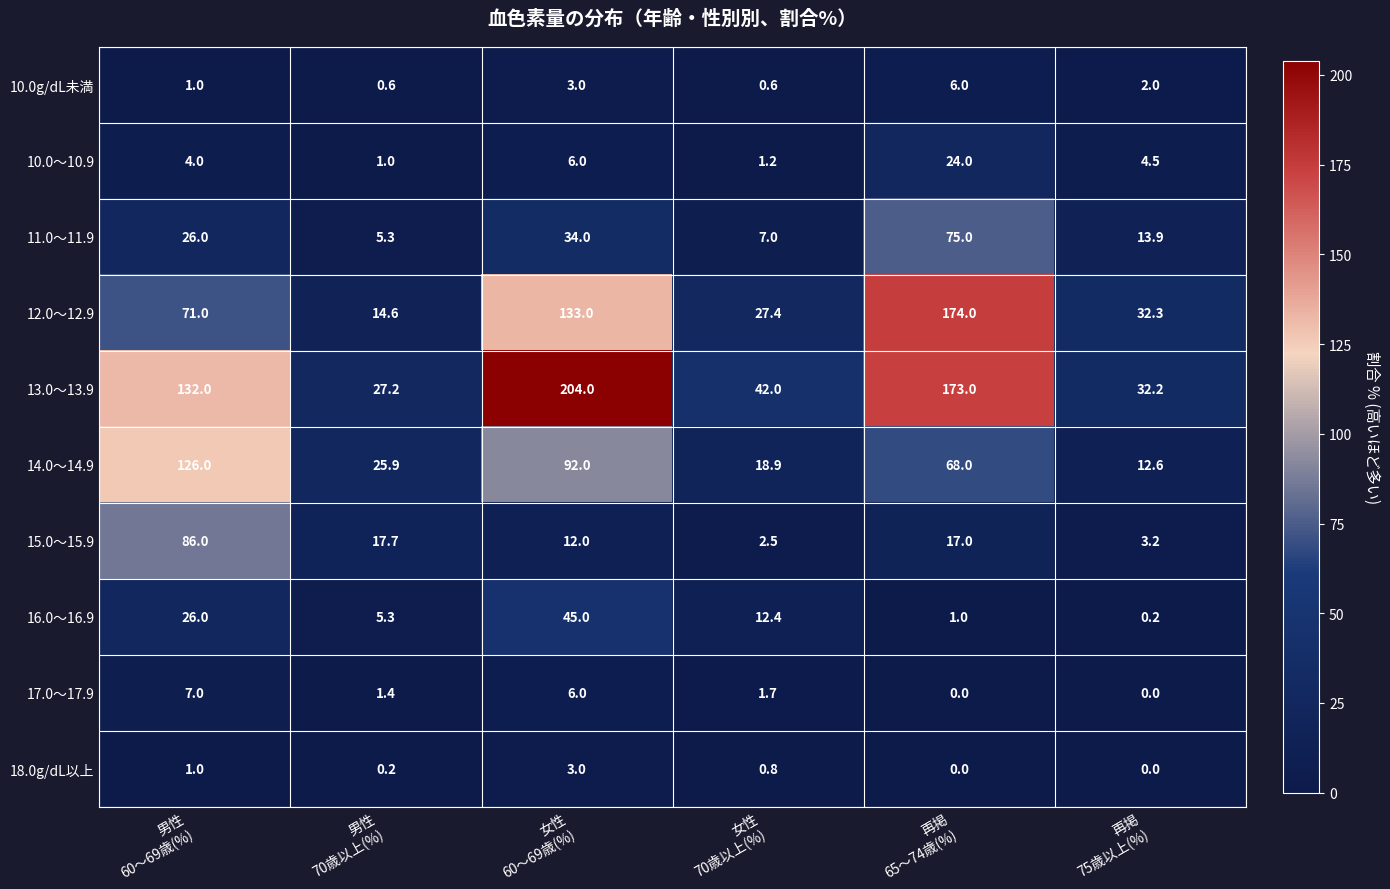

List the series in order of their peak value, lowest first.

18.0g/dL以上, 10.0g/dL未満, 17.0～17.9, 10.0～10.9, 16.0～16.9, 11.0～11.9, 15.0～15.9, 14.0～14.9, 12.0～12.9, 13.0～13.9